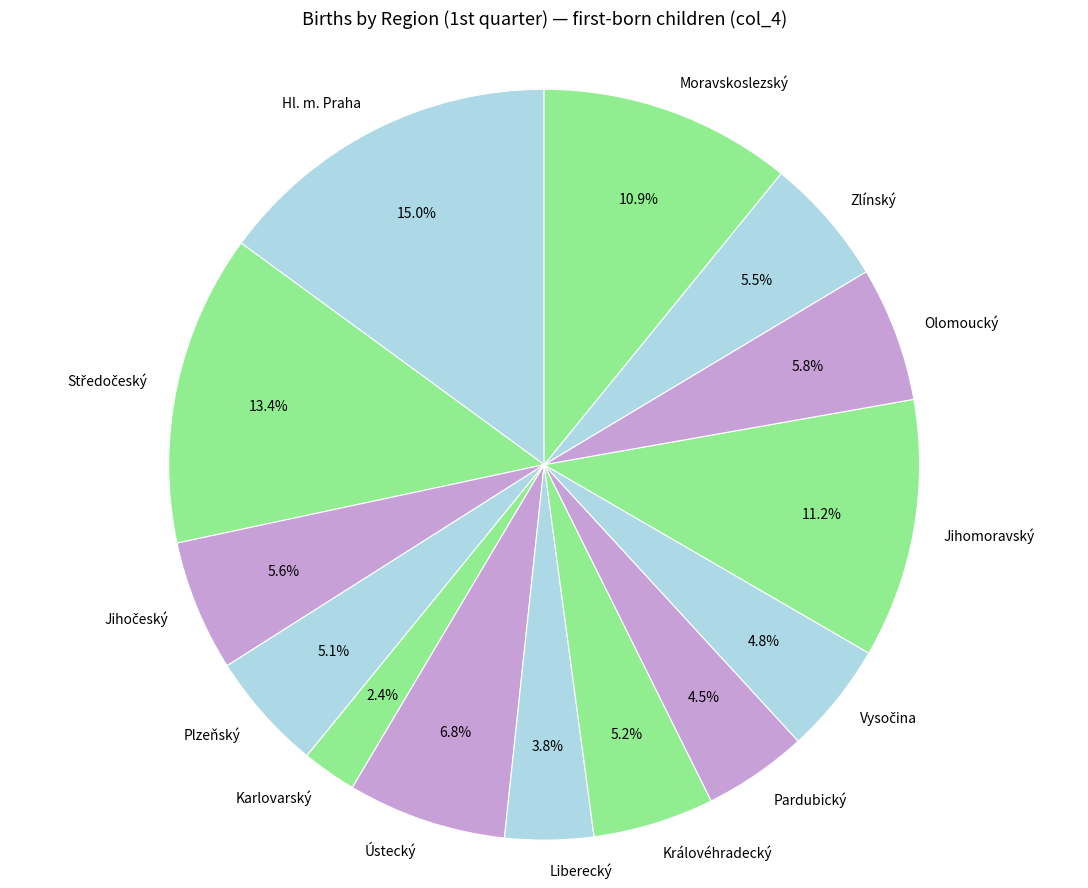

To the nearest percent, what portion does Moravskoslezský represent?

11%